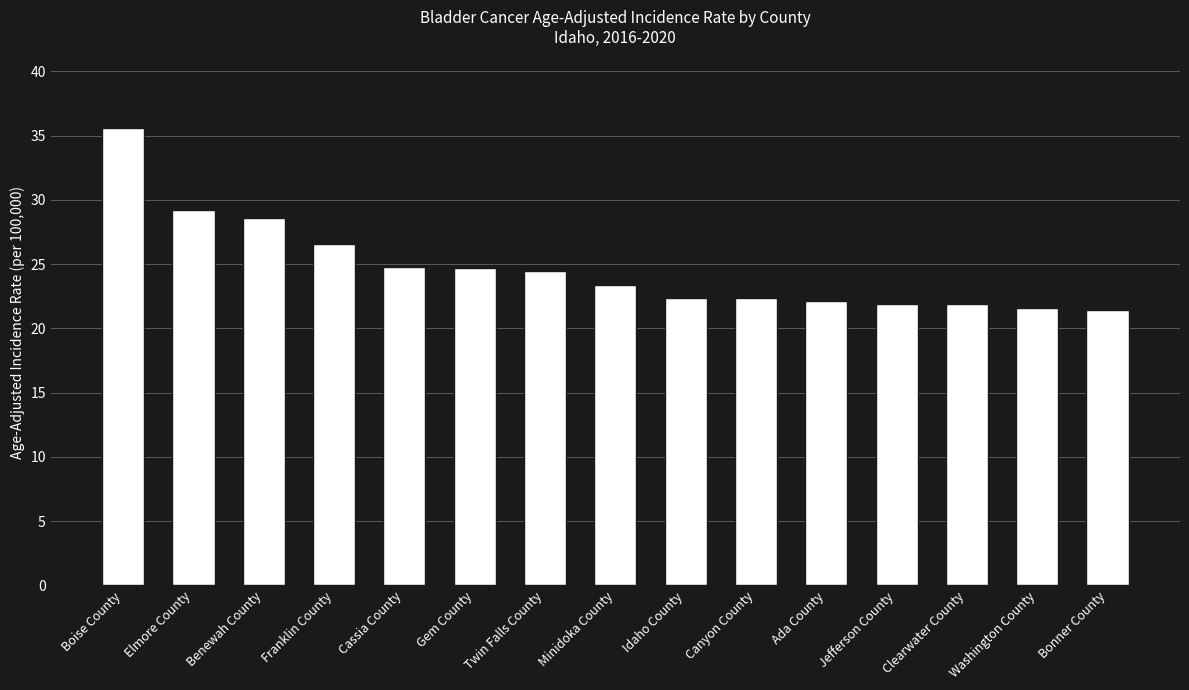

What is the maximum value shown in the chart?

35.6